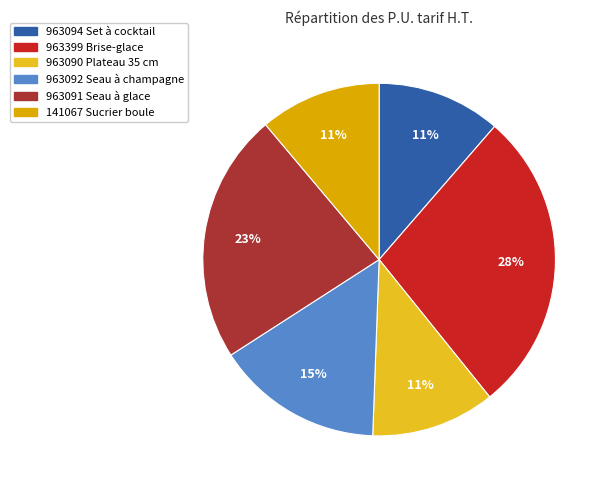

Is it true that 963092 Seau à champagne is 24% of the pie?

False